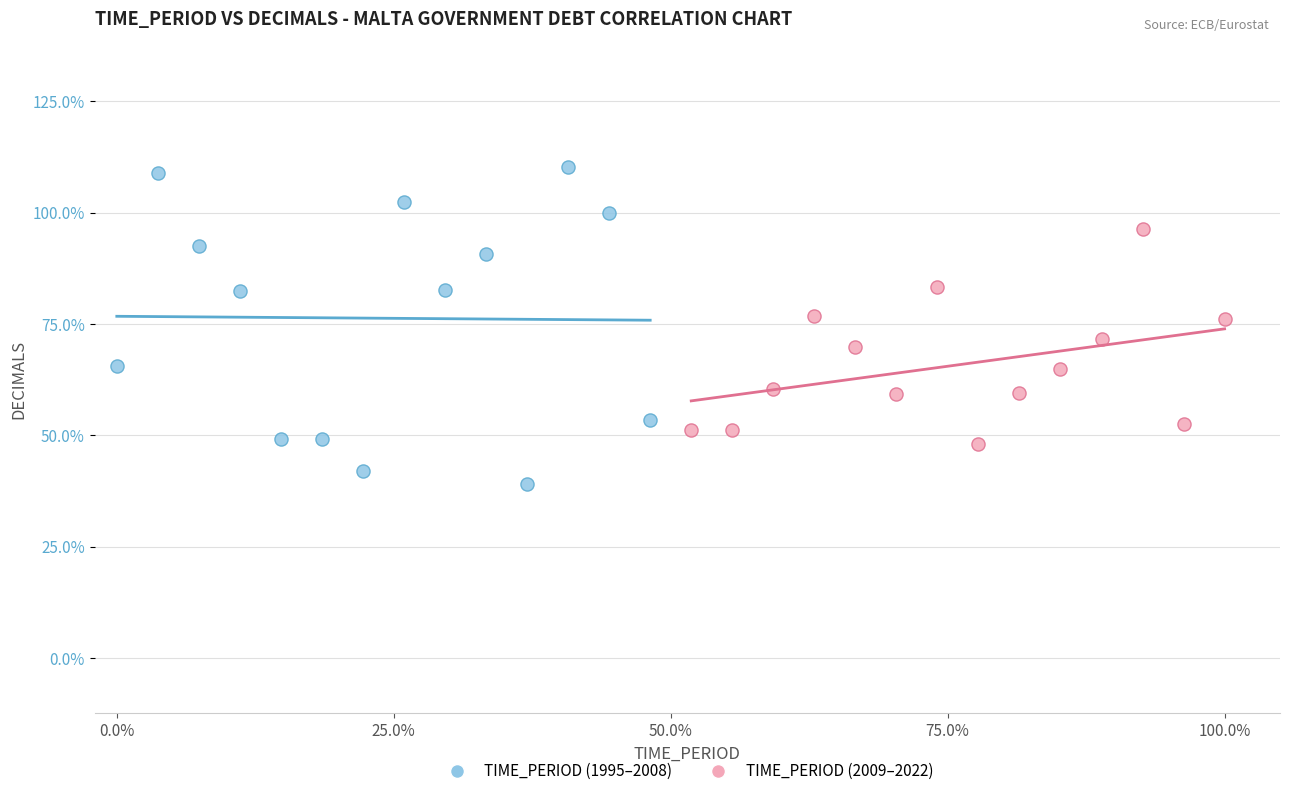

Which series contains the highest Y value?

TIME_PERIOD (1995–2008)